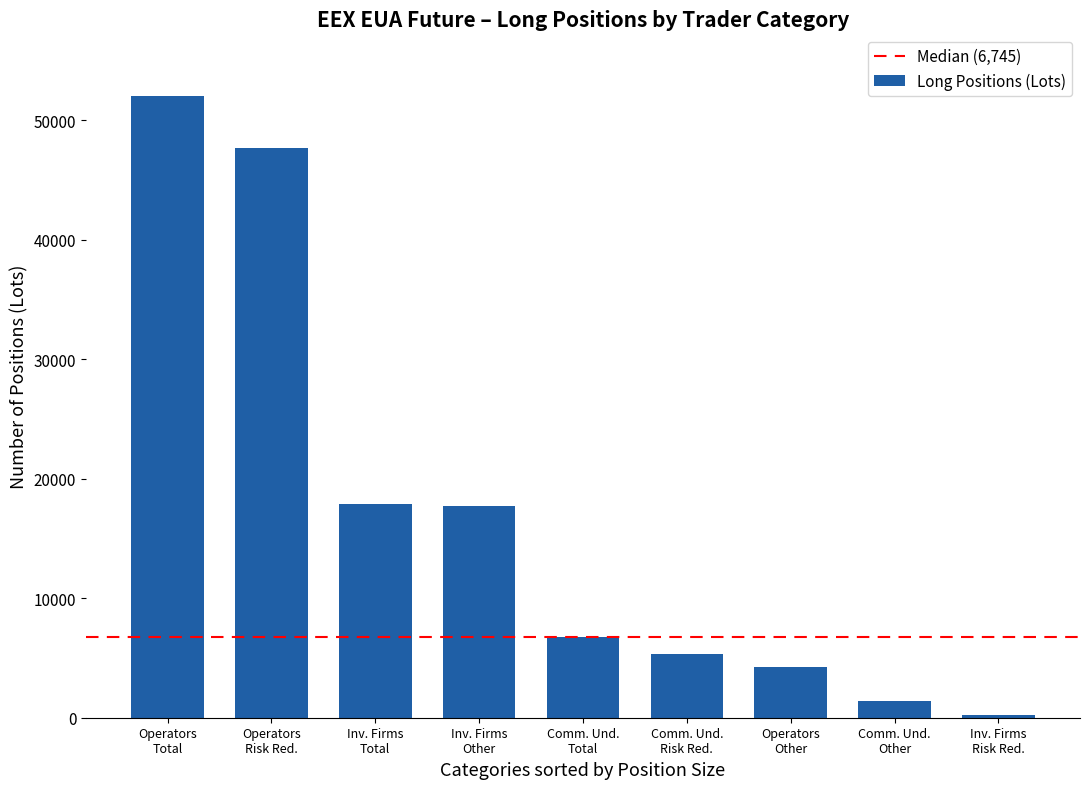

What is the average value?

17029